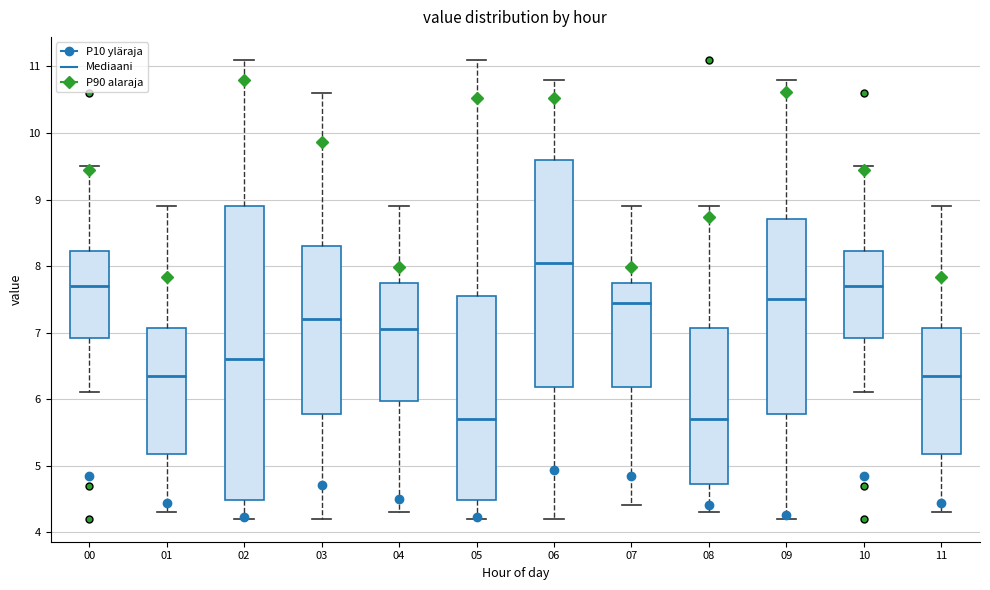

Comparing the boxes themselves (not the whiskers), which one is the tallest?

02